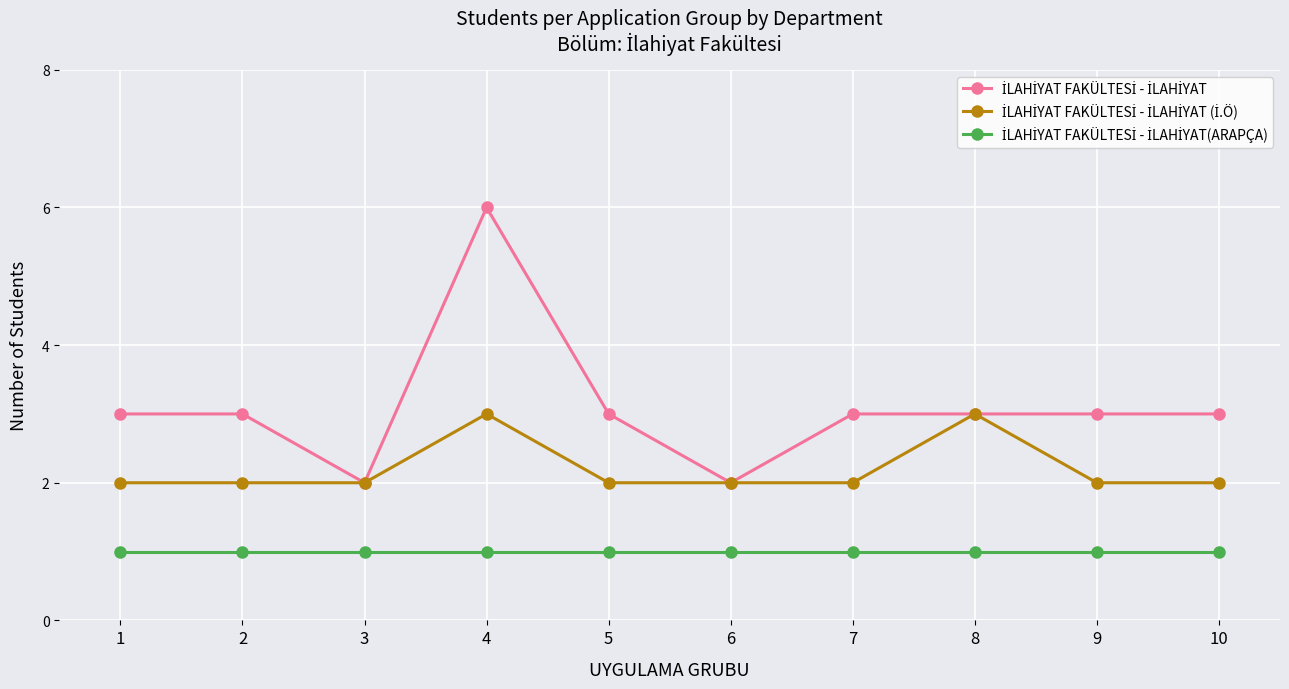

Which category has the highest value across all series?

4